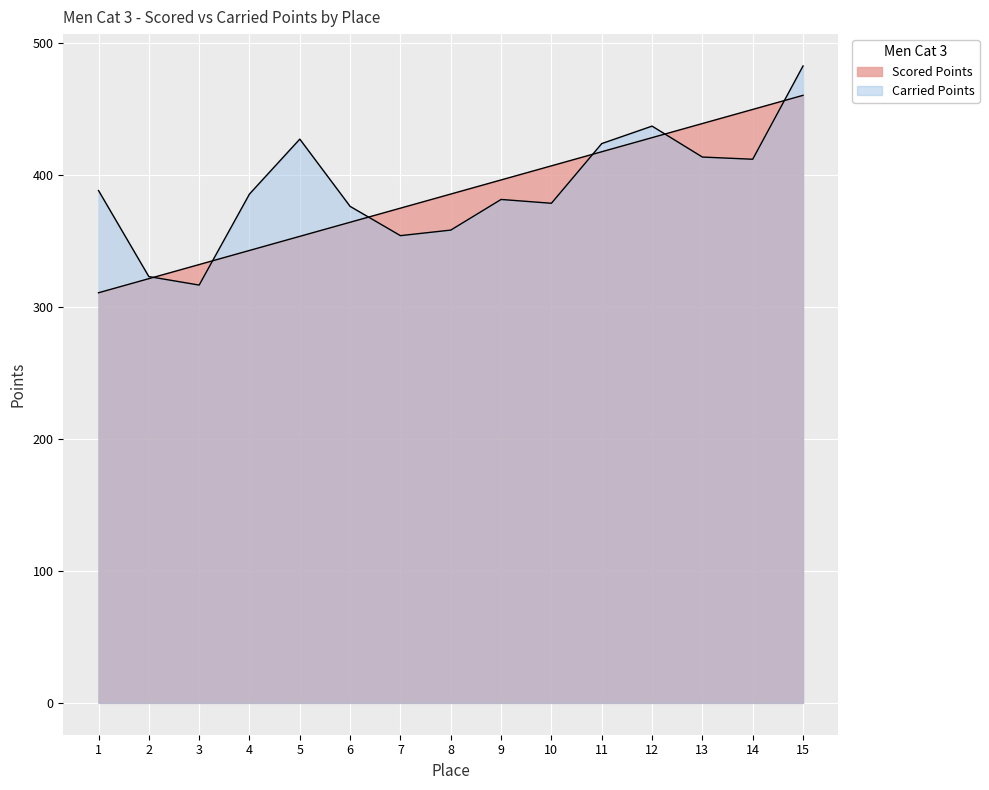

True or false: Scored Points has more than 0 interior local peaks.

False